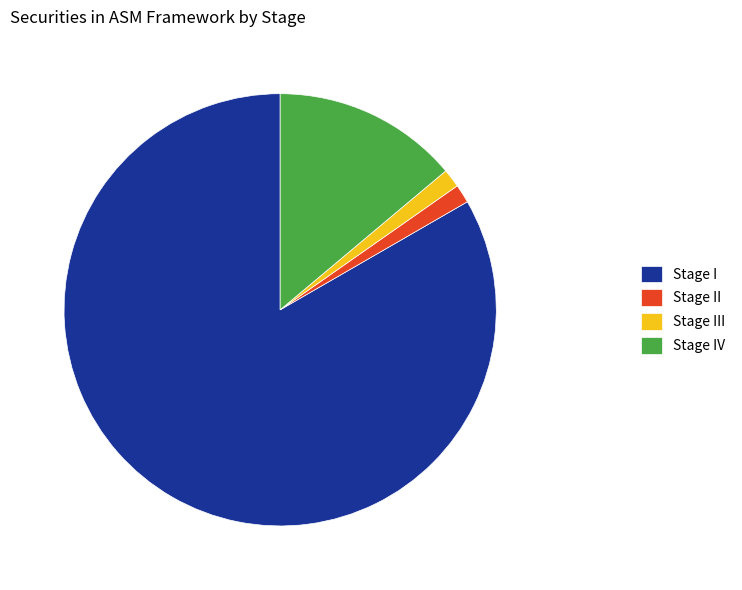

Is it true that Stage I is 94% of the pie?

False